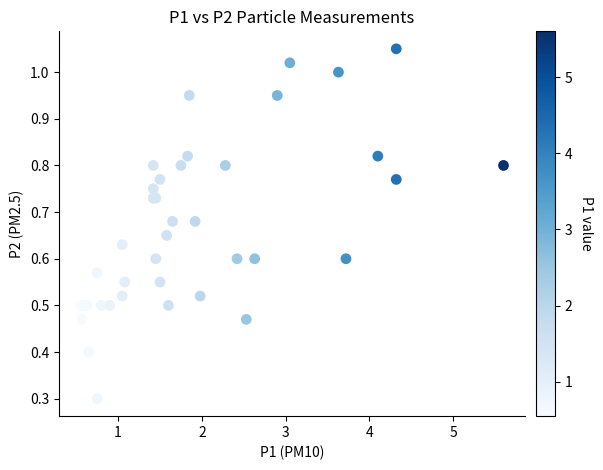

What Y value in the scatter plot is closest to 0?

0.3